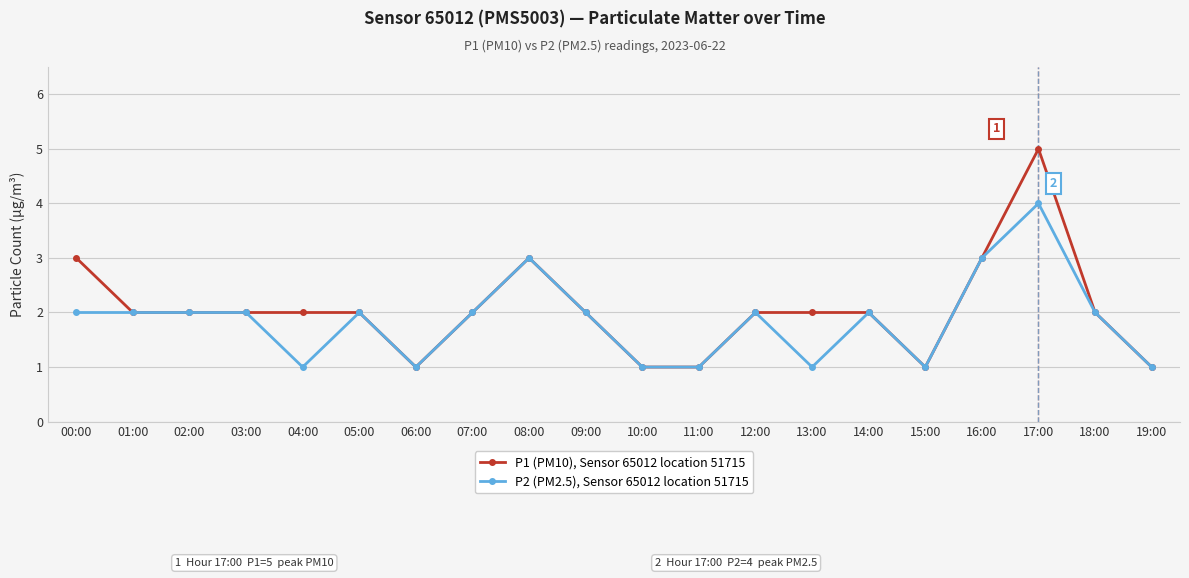

What are all the series names shown in the legend?

P1 (PM10), Sensor 65012 location 51715, P2 (PM2.5), Sensor 65012 location 51715